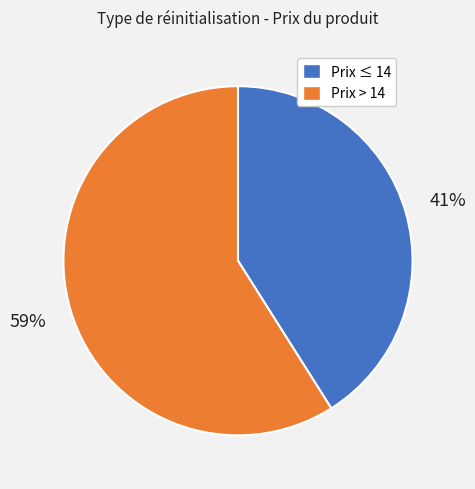

How many slices are in this pie chart?

2